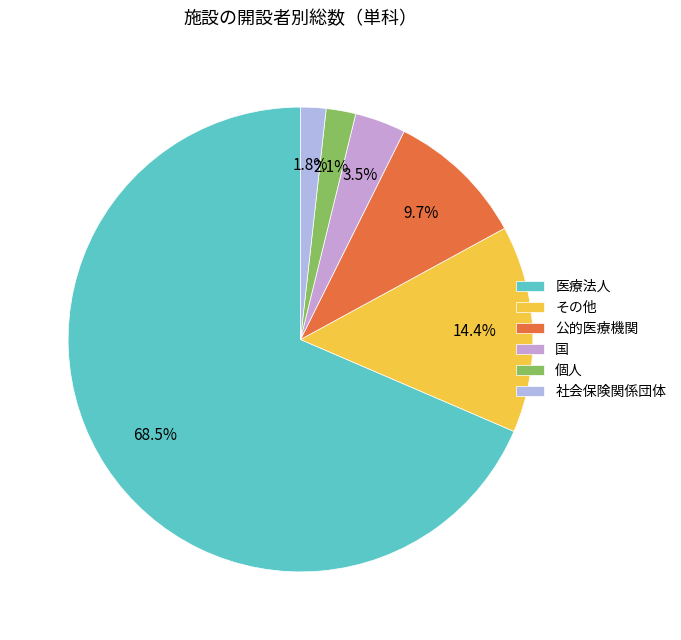

Is 国 the majority of the pie?

No